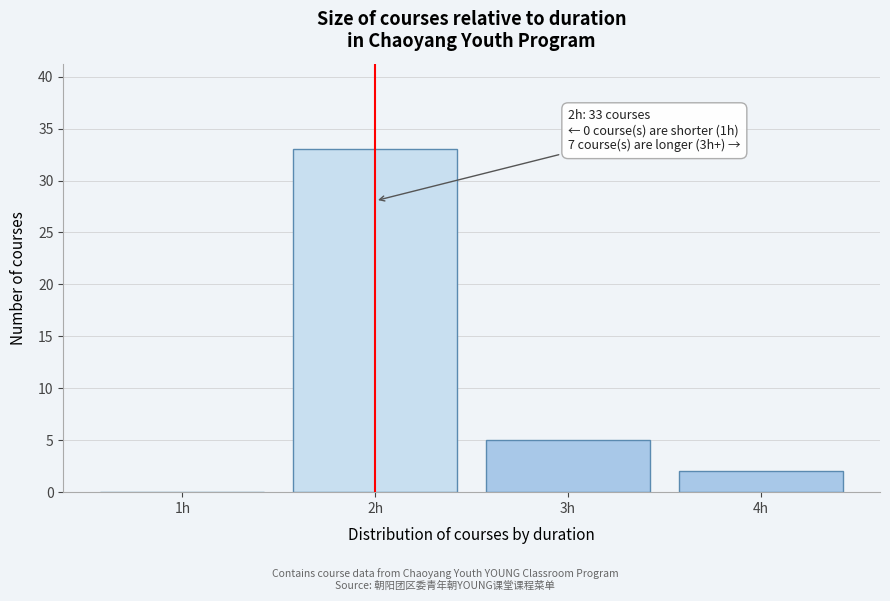

Reading right to left, what are all the values shown in this chart?

4h=2	3h=5	2h=33	1h=0